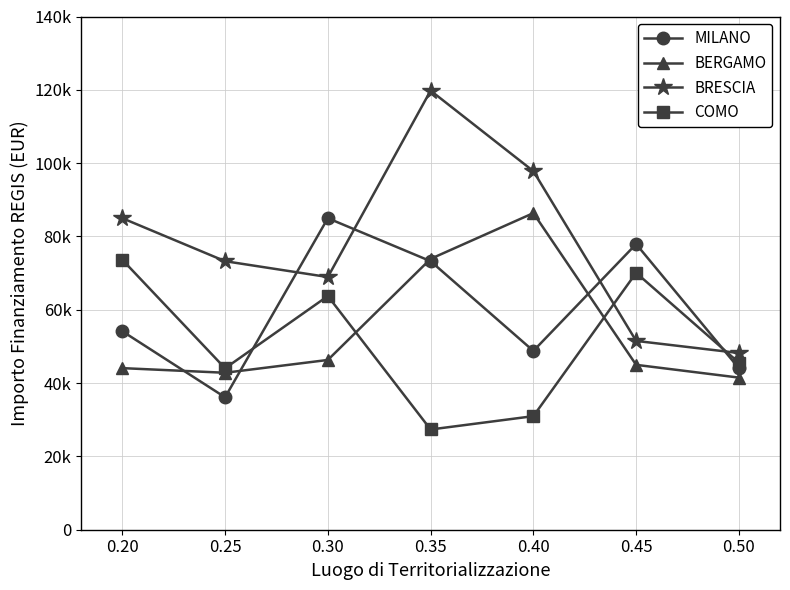

True or false: COMO has more than 1 interior local peaks.

True